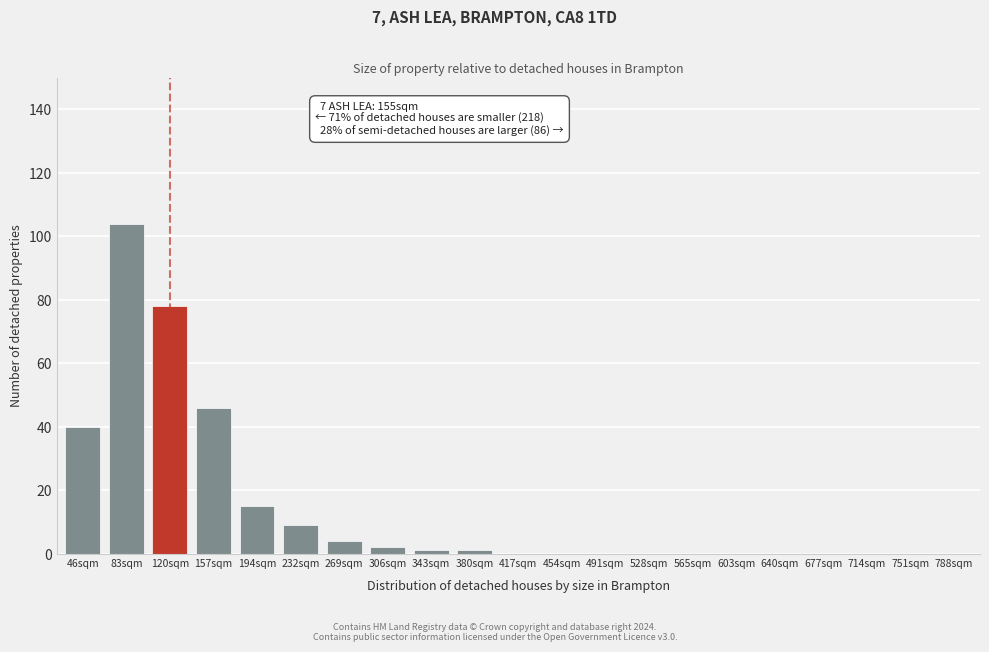

Reading left to right, transcribe all the data shown in this chart.

46sqm=40	83sqm=104	120sqm=78	157sqm=46	194sqm=15	232sqm=9	269sqm=4	306sqm=2	343sqm=1	380sqm=1	417sqm=0	454sqm=0	491sqm=0	528sqm=0	565sqm=0	603sqm=0	640sqm=0	677sqm=0	714sqm=0	751sqm=0	788sqm=0